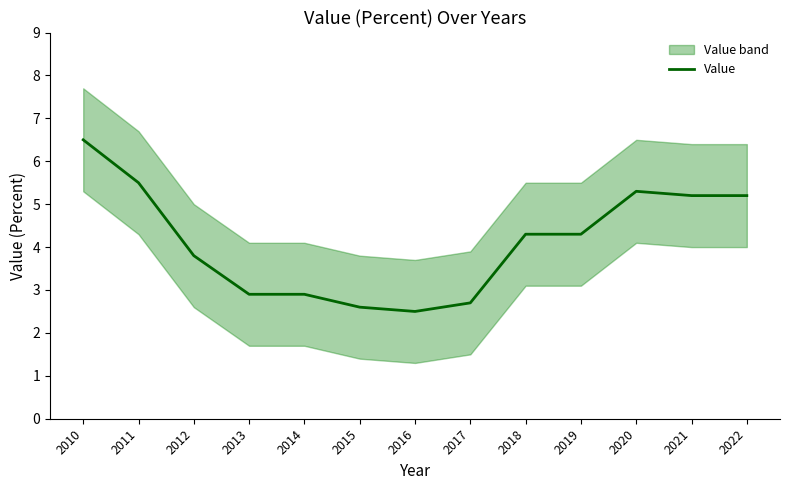

How many interior local valleys (lower than both neighbors) does the data have?

1